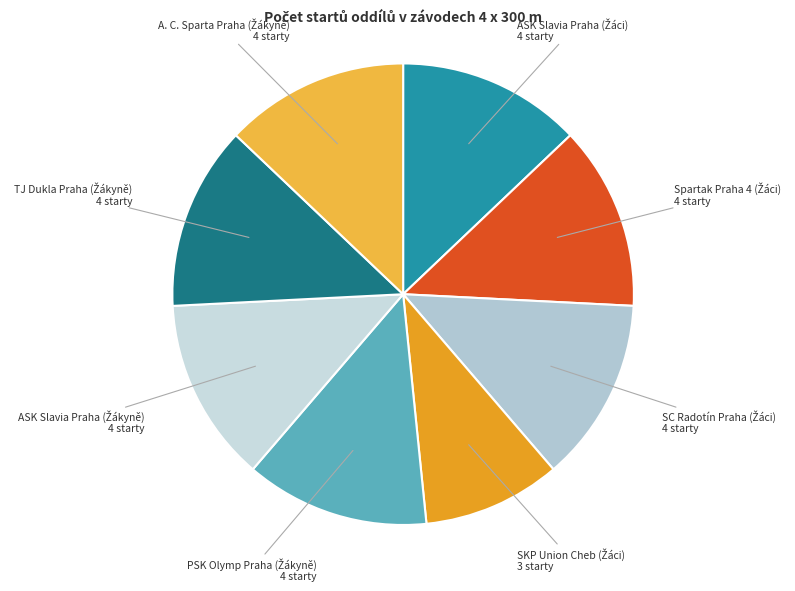

Count the number of slices in the pie.

8